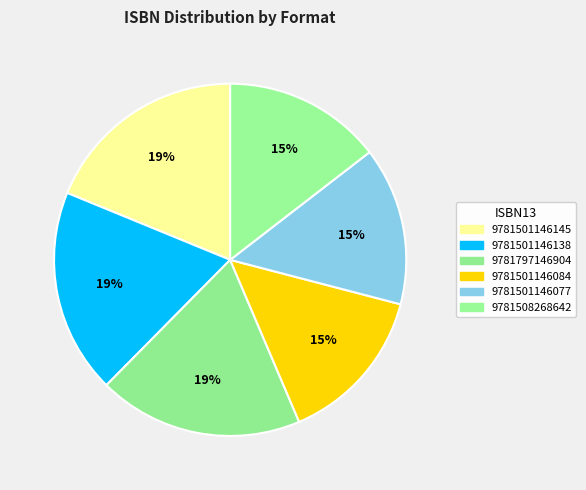

Is it true that 9781501146138 is 19% of the pie?

True